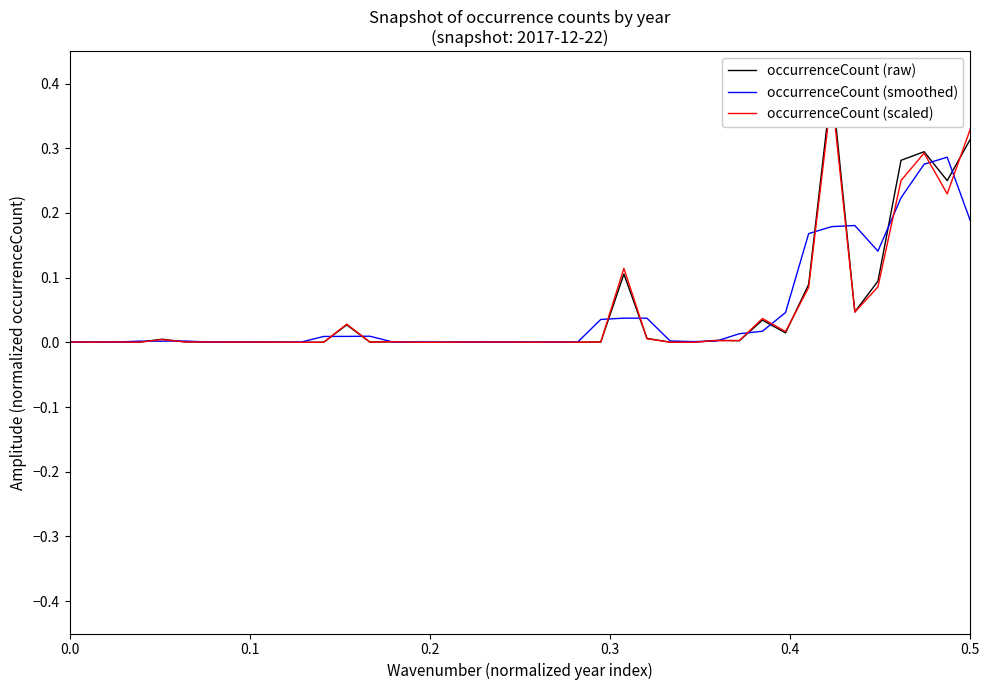

How many lines are shown in the chart?

3